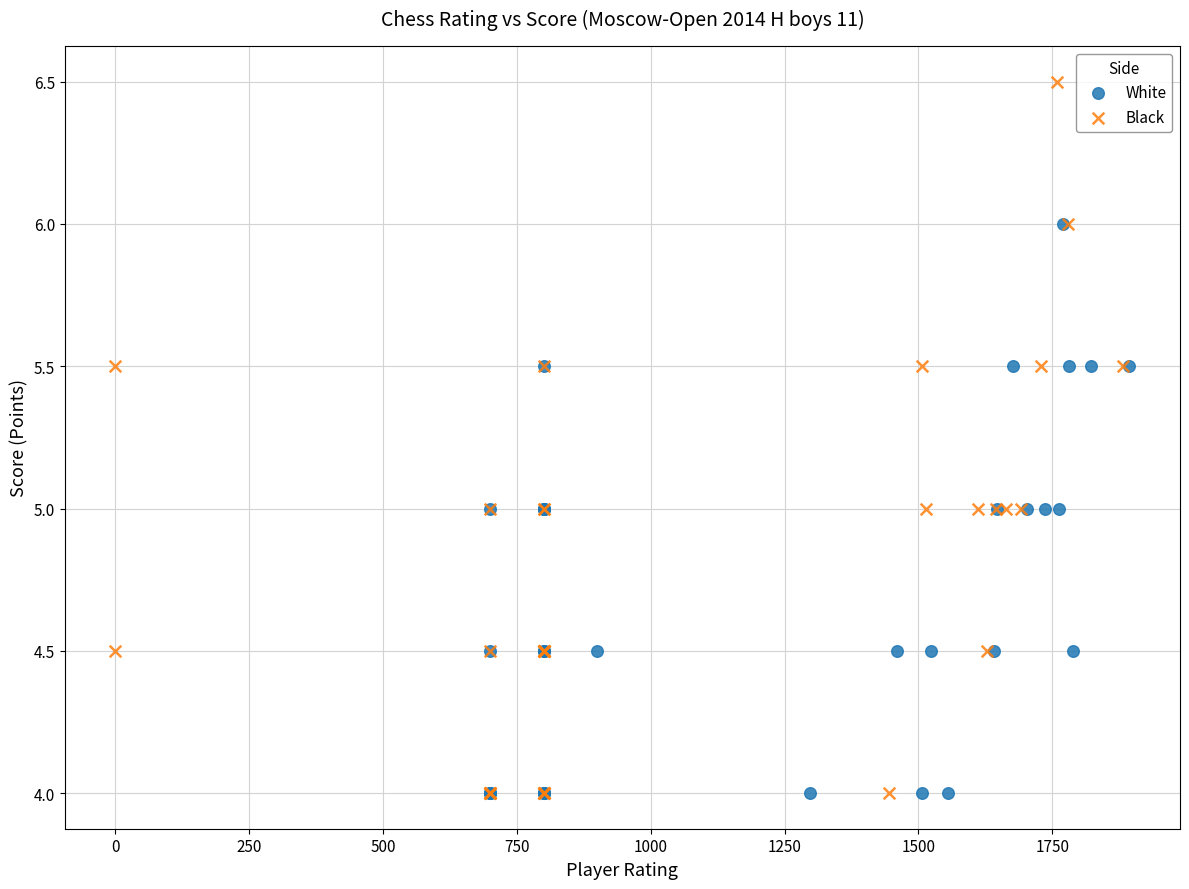

Which series has the widest spread of Y values?

Black